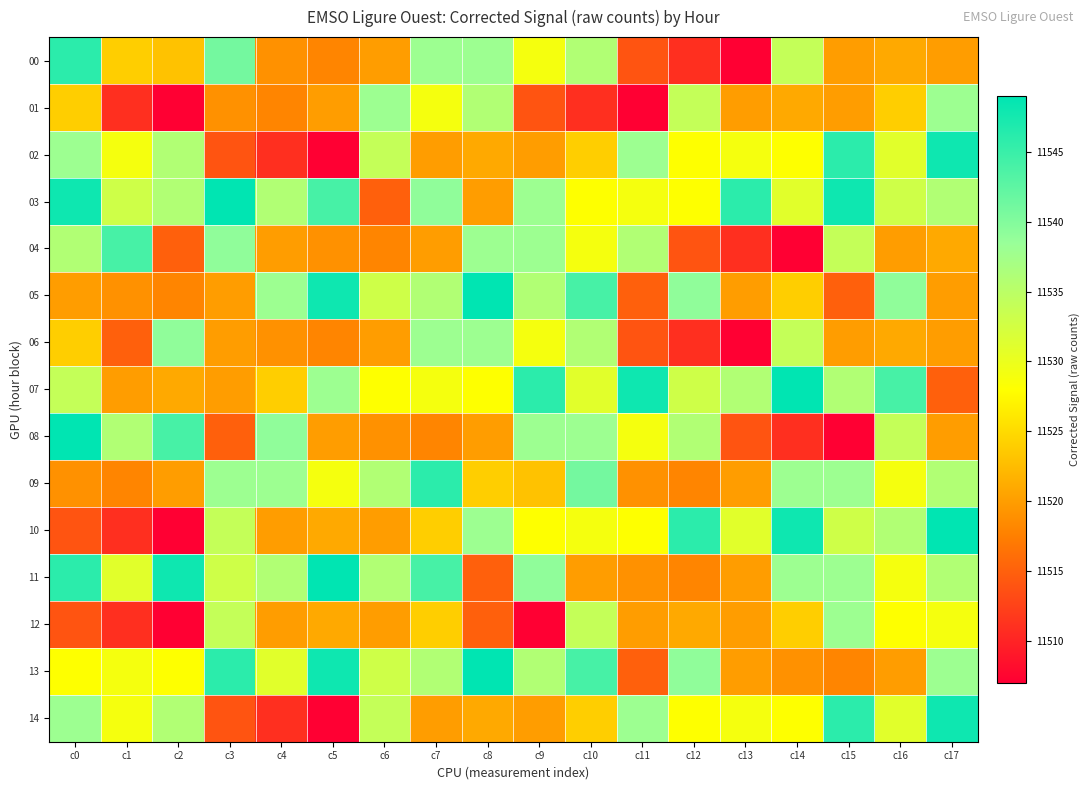

At c2, list the series in order from largest to smallest.

11, 08, 06, 02, 03, 14, 13, 00, 07, 09, 05, 04, 01, 10, 12